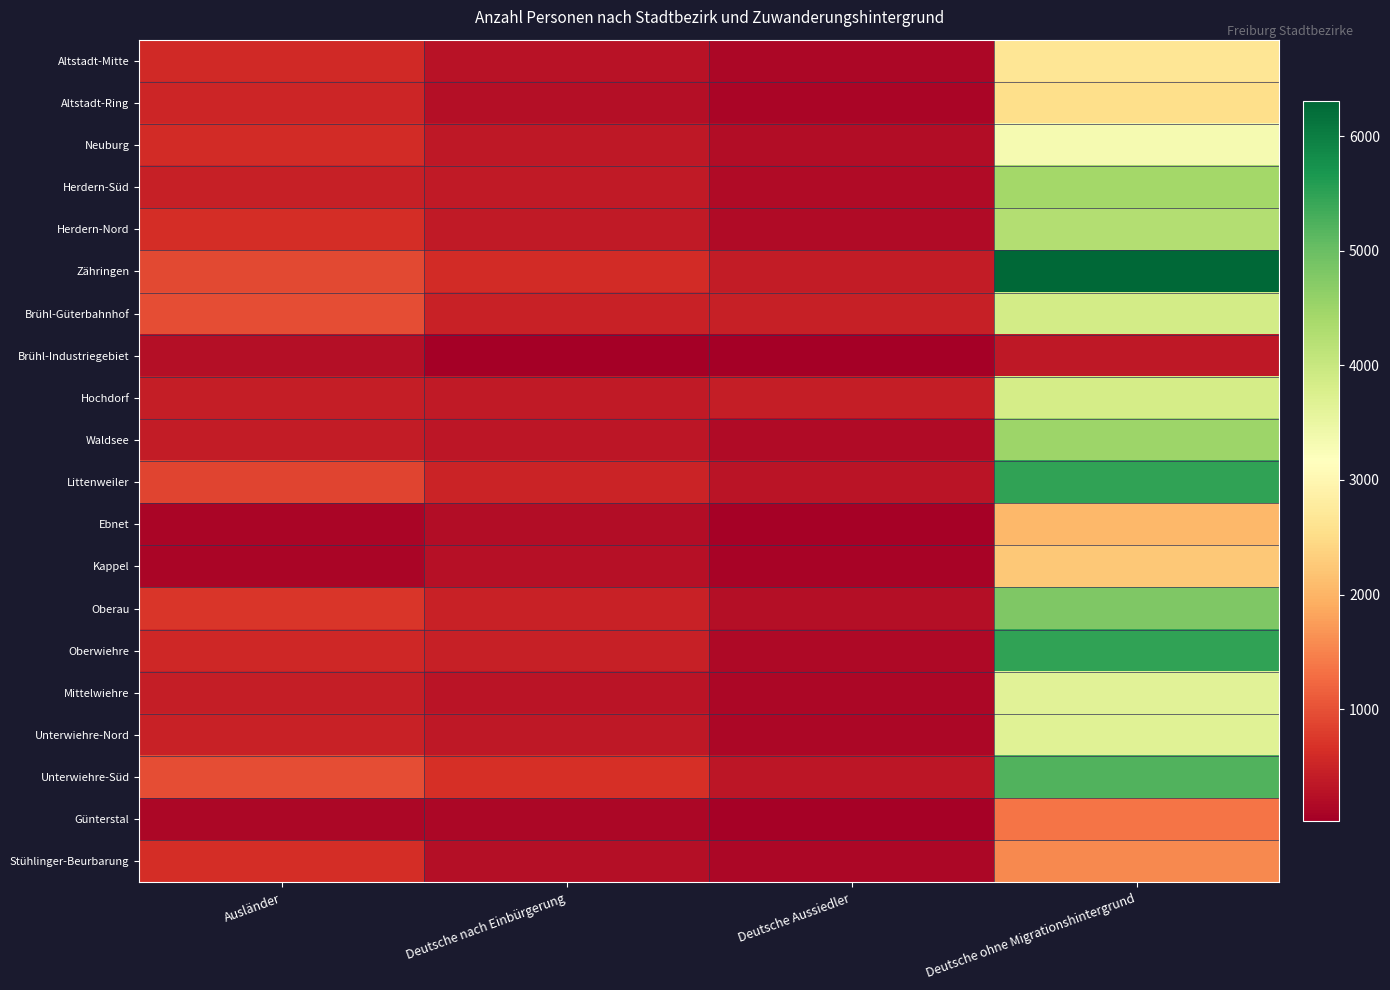

Reading left to right, extract all data points from this chart.

Altstadt-Mitte: Ausländer=586	Deutsche nach Einbürgerung=270	Deutsche Aussiedler=143	Deutsche ohne Migrationshintergrund=2661
Altstadt-Ring: Ausländer=519	Deutsche nach Einbürgerung=233	Deutsche Aussiedler=97	Deutsche ohne Migrationshintergrund=2527
Neuburg: Ausländer=591	Deutsche nach Einbürgerung=345	Deutsche Aussiedler=212	Deutsche ohne Migrationshintergrund=3319
Herdern-Süd: Ausländer=445	Deutsche nach Einbürgerung=370	Deutsche Aussiedler=172	Deutsche ohne Migrationshintergrund=4435
Herdern-Nord: Ausländer=633	Deutsche nach Einbürgerung=366	Deutsche Aussiedler=189	Deutsche ohne Migrationshintergrund=4260
Zähringen: Ausländer=928	Deutsche nach Einbürgerung=590	Deutsche Aussiedler=412	Deutsche ohne Migrationshintergrund=6308
Brühl-Güterbahnhof: Ausländer=962	Deutsche nach Einbürgerung=477	Deutsche Aussiedler=443	Deutsche ohne Migrationshintergrund=3874
Brühl-Industriegebiet: Ausländer=239	Deutsche nach Einbürgerung=36	Deutsche Aussiedler=22	Deutsche ohne Migrationshintergrund=348
Hochdorf: Ausländer=428	Deutsche nach Einbürgerung=382	Deutsche Aussiedler=417	Deutsche ohne Migrationshintergrund=3843
Waldsee: Ausländer=397	Deutsche nach Einbürgerung=327	Deutsche Aussiedler=180	Deutsche ohne Migrationshintergrund=4501
Littenweiler: Ausländer=870	Deutsche nach Einbürgerung=501	Deutsche Aussiedler=313	Deutsche ohne Migrationshintergrund=5476
Ebnet: Ausländer=113	Deutsche nach Einbürgerung=213	Deutsche Aussiedler=71	Deutsche ohne Migrationshintergrund=2056
Kappel: Ausländer=118	Deutsche nach Einbürgerung=267	Deutsche Aussiedler=87	Deutsche ohne Migrationshintergrund=2232
Oberau: Ausländer=729	Deutsche nach Einbürgerung=479	Deutsche Aussiedler=223	Deutsche ohne Migrationshintergrund=4798
Oberwiehre: Ausländer=540	Deutsche nach Einbürgerung=462	Deutsche Aussiedler=161	Deutsche ohne Migrationshintergrund=5475
Mittelwiehre: Ausländer=420	Deutsche nach Einbürgerung=293	Deutsche Aussiedler=122	Deutsche ohne Migrationshintergrund=3650
Unterwiehre-Nord: Ausländer=485	Deutsche nach Einbürgerung=343	Deutsche Aussiedler=123	Deutsche ohne Migrationshintergrund=3668
Unterwiehre-Süd: Ausländer=979	Deutsche nach Einbürgerung=649	Deutsche Aussiedler=325	Deutsche ohne Migrationshintergrund=5204
Günterstal: Ausländer=121	Deutsche nach Einbürgerung=138	Deutsche Aussiedler=51	Deutsche ohne Migrationshintergrund=1365
Stühlinger-Beurbarung: Ausländer=621	Deutsche nach Einbürgerung=240	Deutsche Aussiedler=124	Deutsche ohne Migrationshintergrund=1565